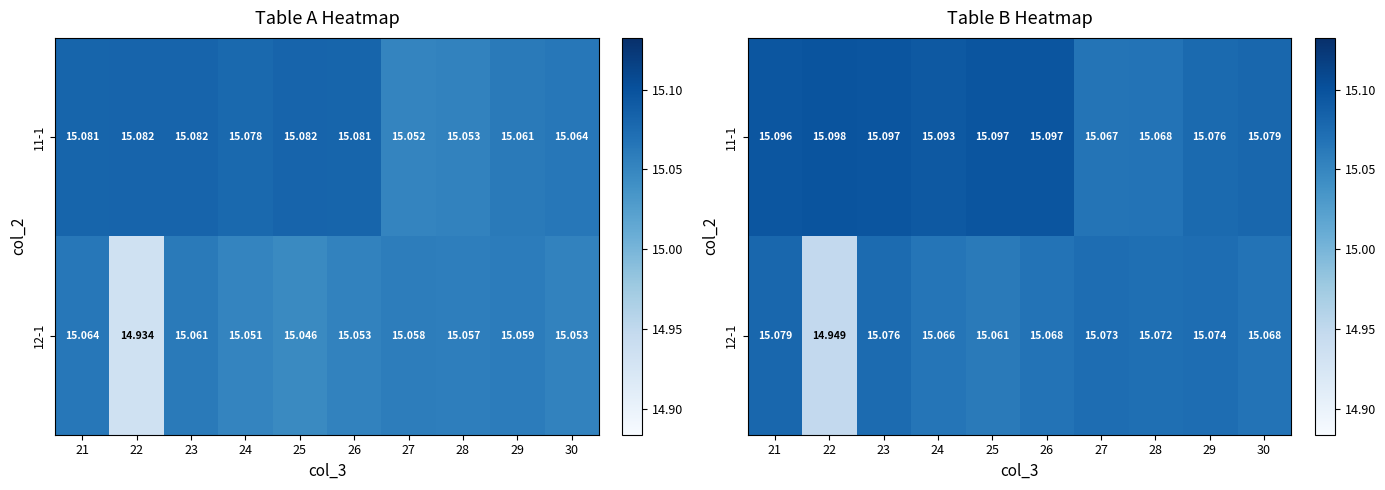

Which label corresponds to the smallest value in the chart?

22